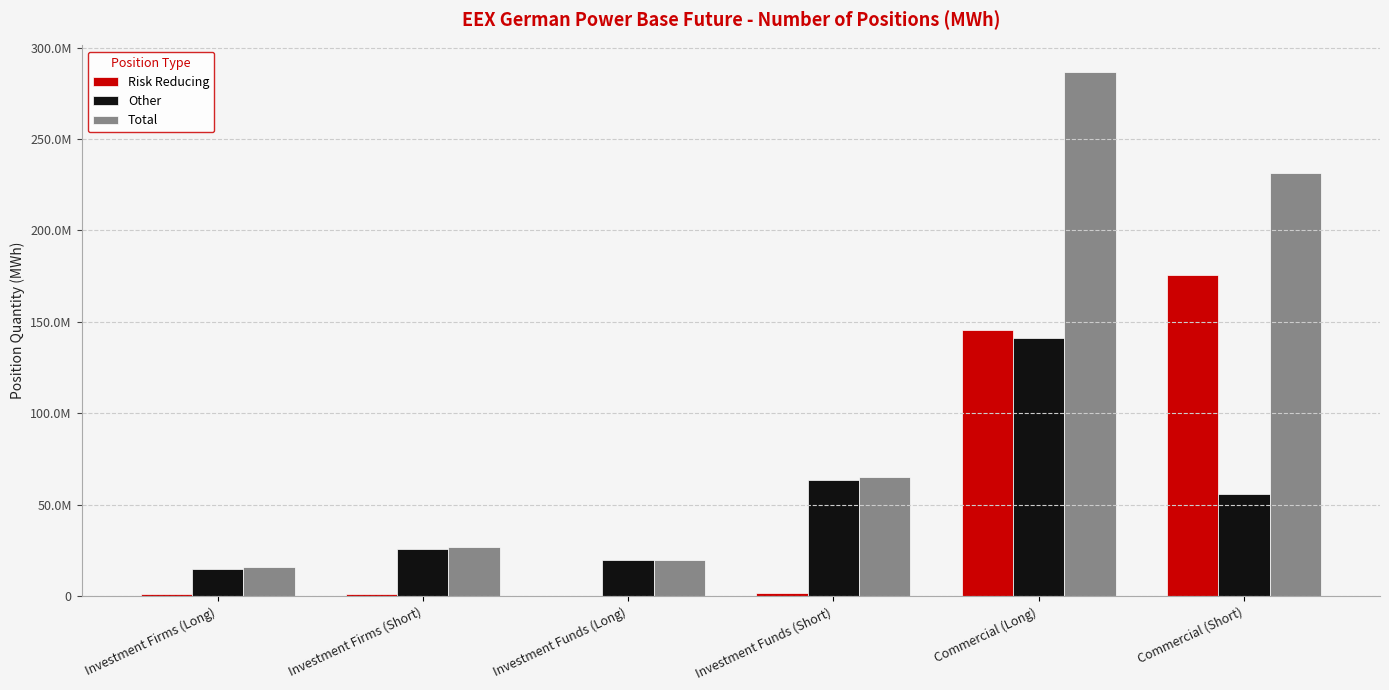

Between Investment Funds (Long) and Investment Funds (Short), which is larger?

Investment Funds (Short)